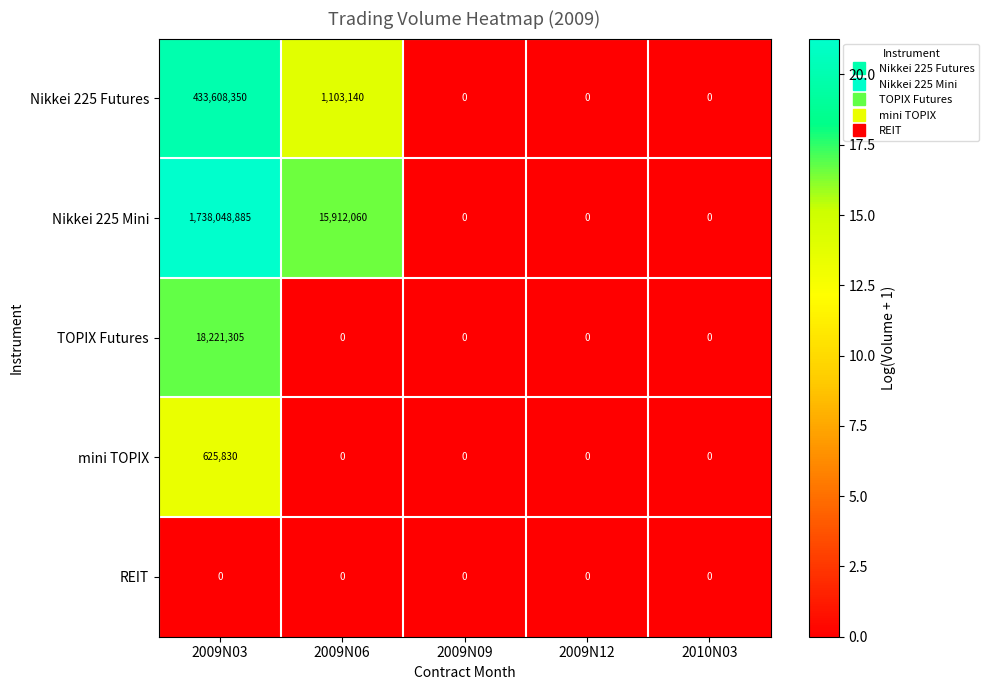

Rank the series by their maximum value, from highest to lowest.

Nikkei 225 Mini, Nikkei 225 Futures, TOPIX Futures, mini TOPIX, REIT